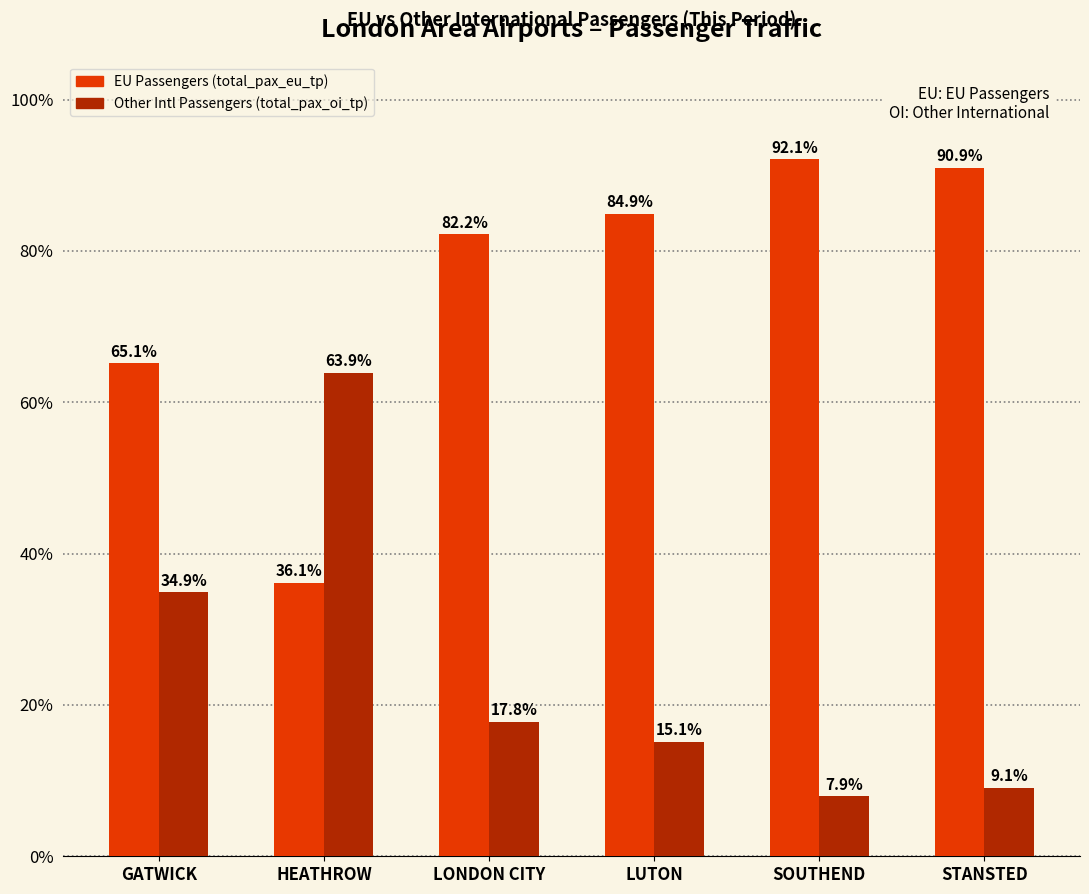

At which category does the chart reach its minimum across all series?

SOUTHEND